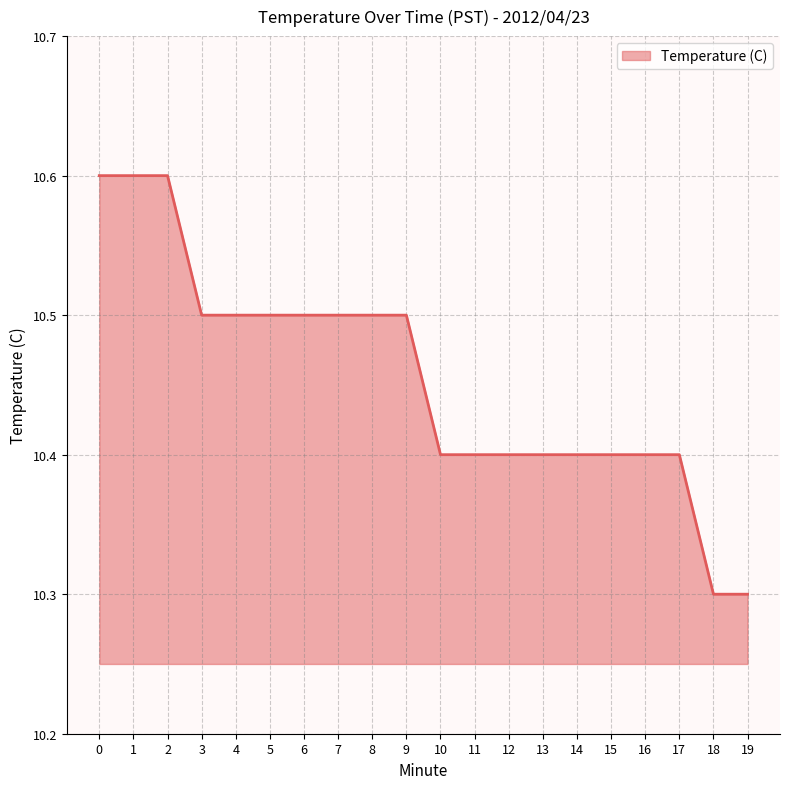

What is the sum of all values?

209.1